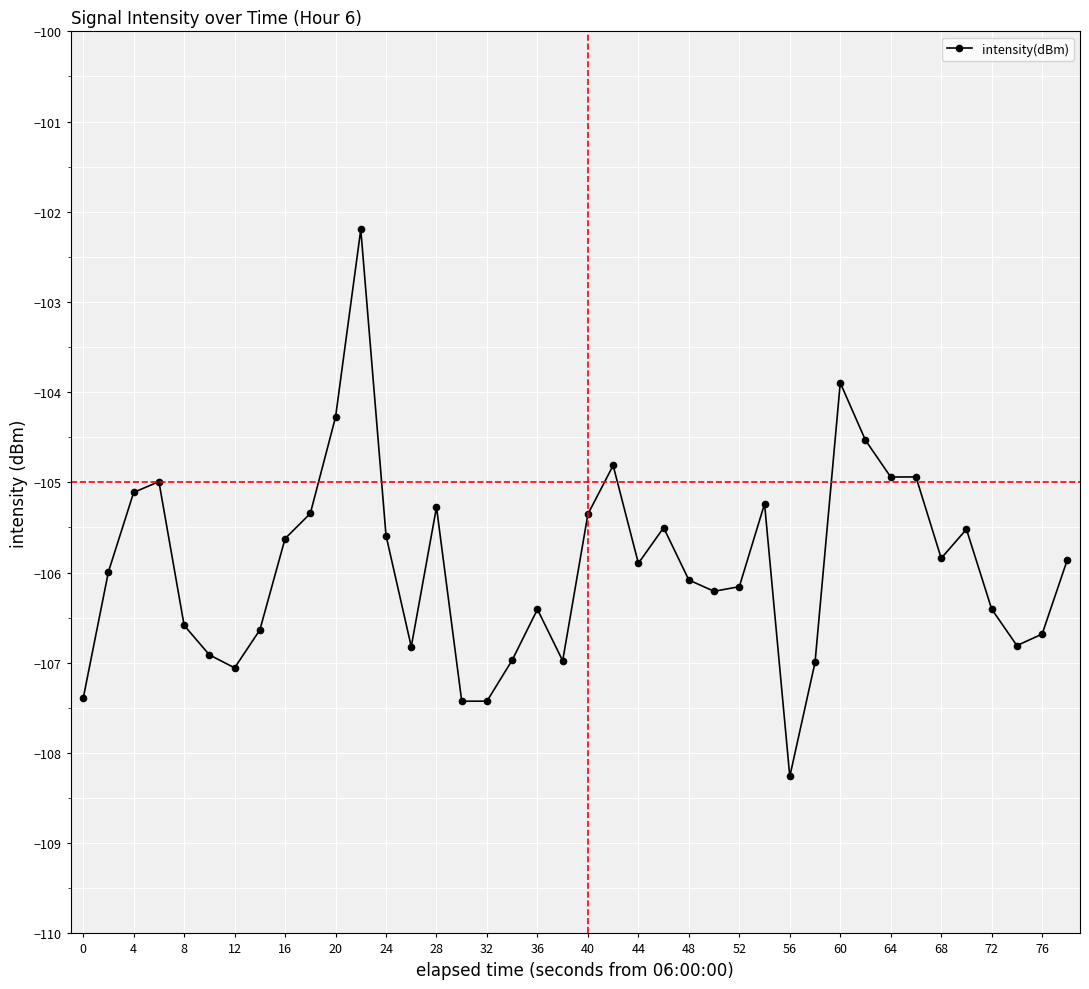

What is the value of the 30th point from the left?

-107.0